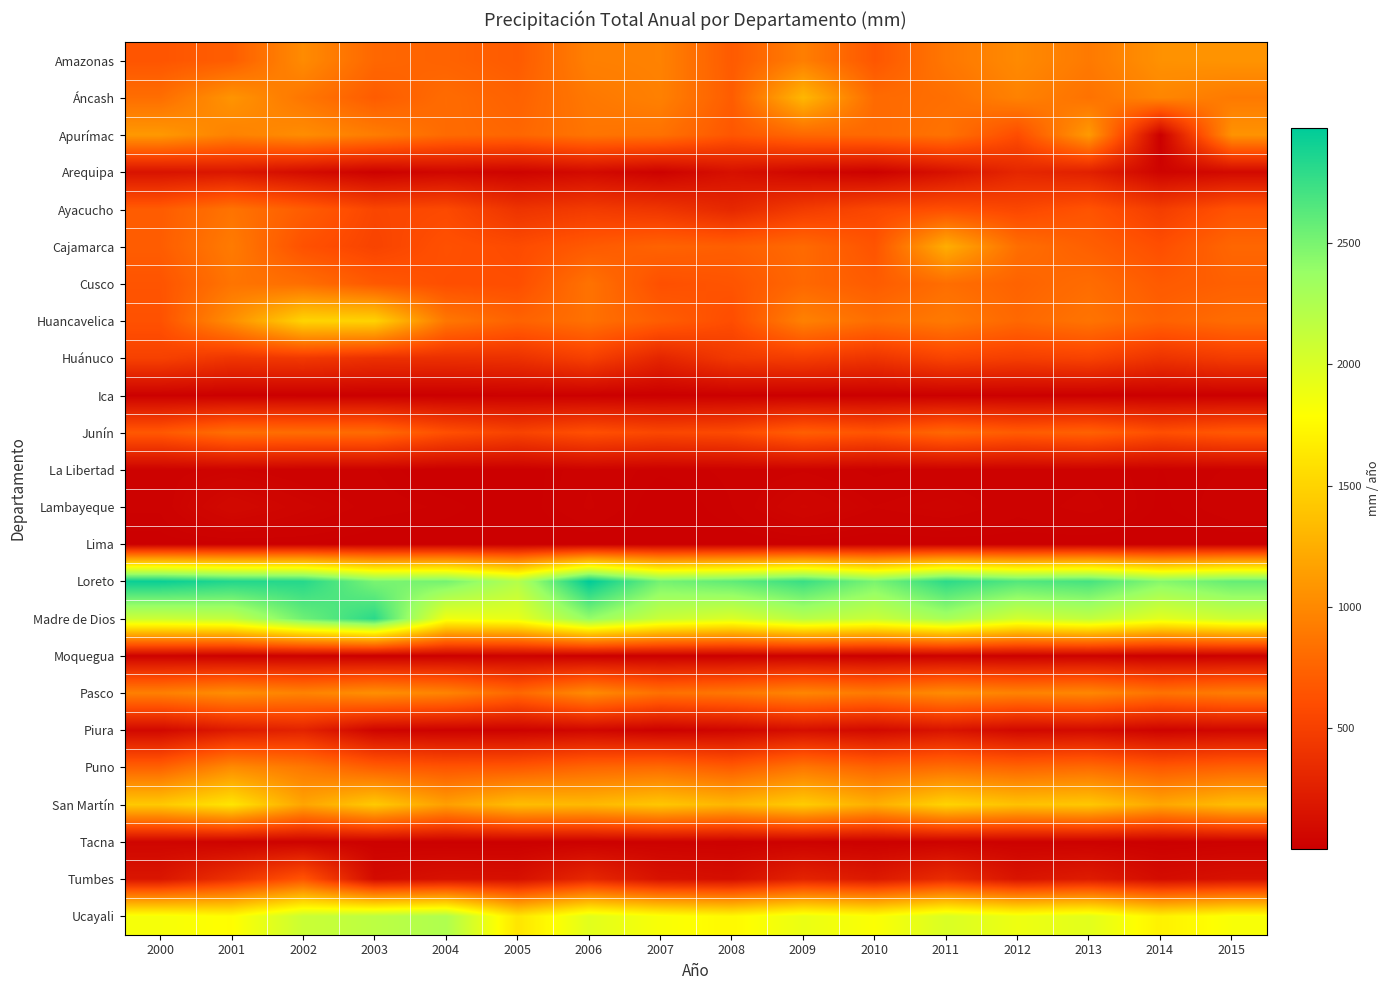

How many data points does each series have?

16